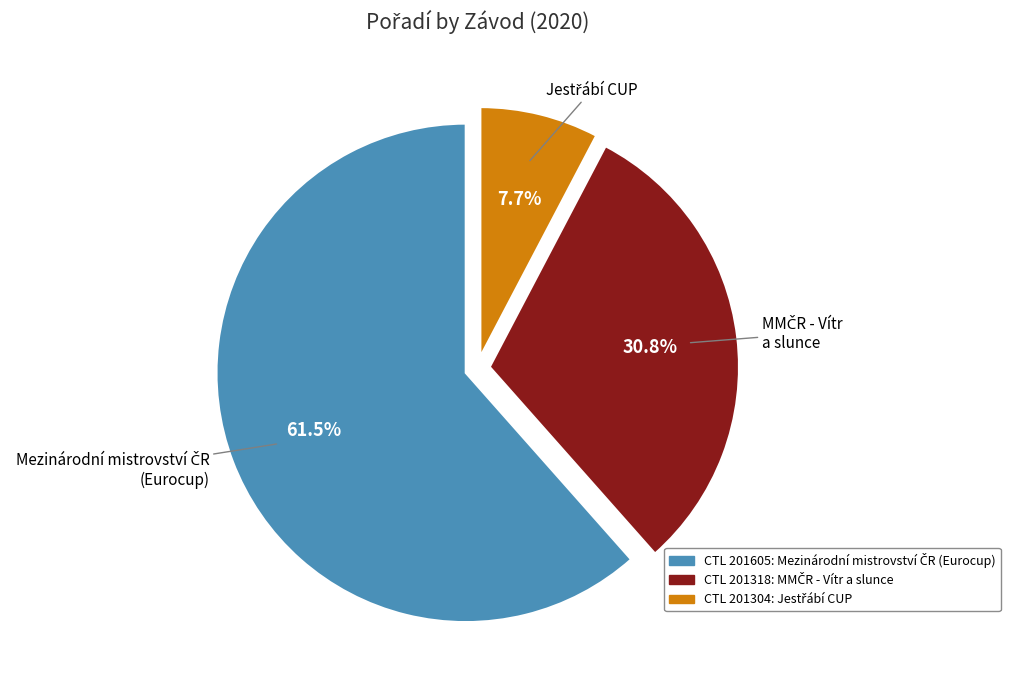

Is there any slice that represents more than half of the pie?

Yes